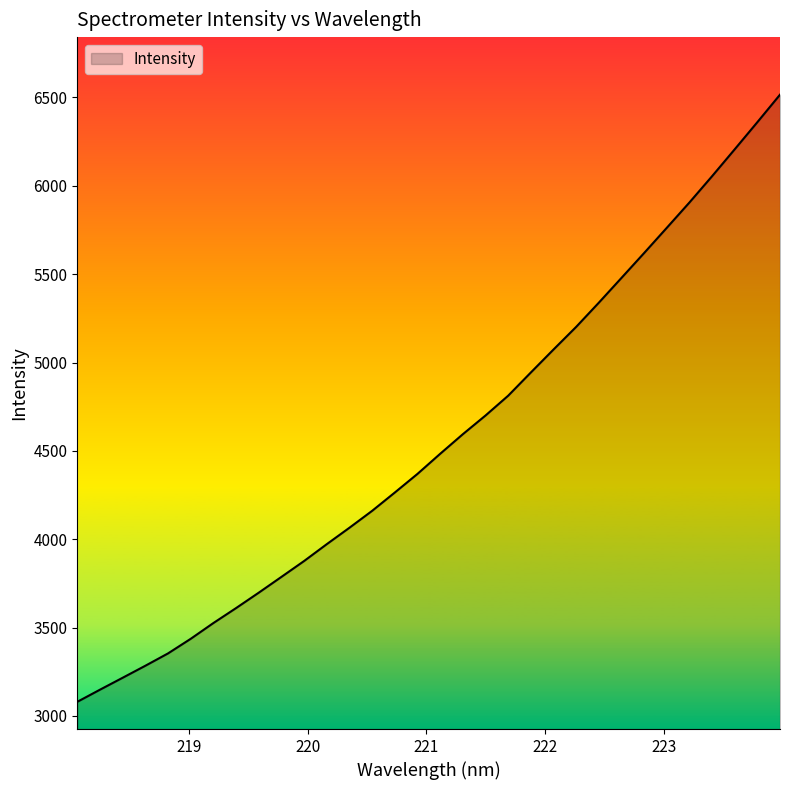

What is the maximum value shown in the chart?

6515.8